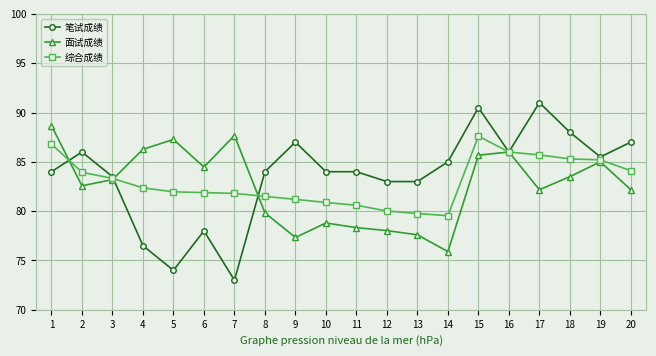

Is it true that 笔试成绩 equals 120.0 at 5?

False